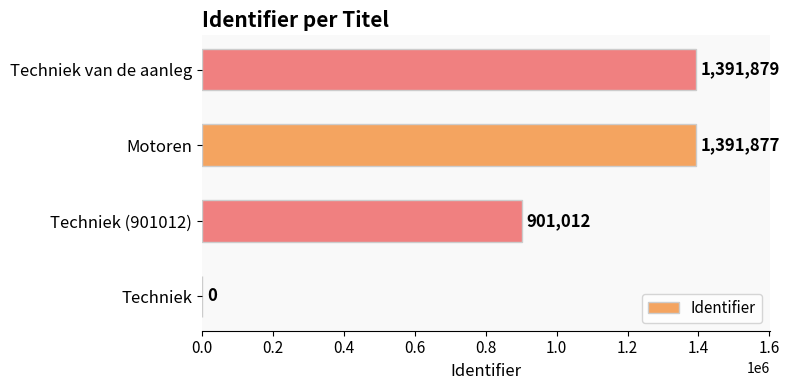

Reading top to bottom, list all the values displayed in this chart.

Techniek van de aanleg=1391879	Motoren=1391877	Techniek (901012)=901012	Techniek=0